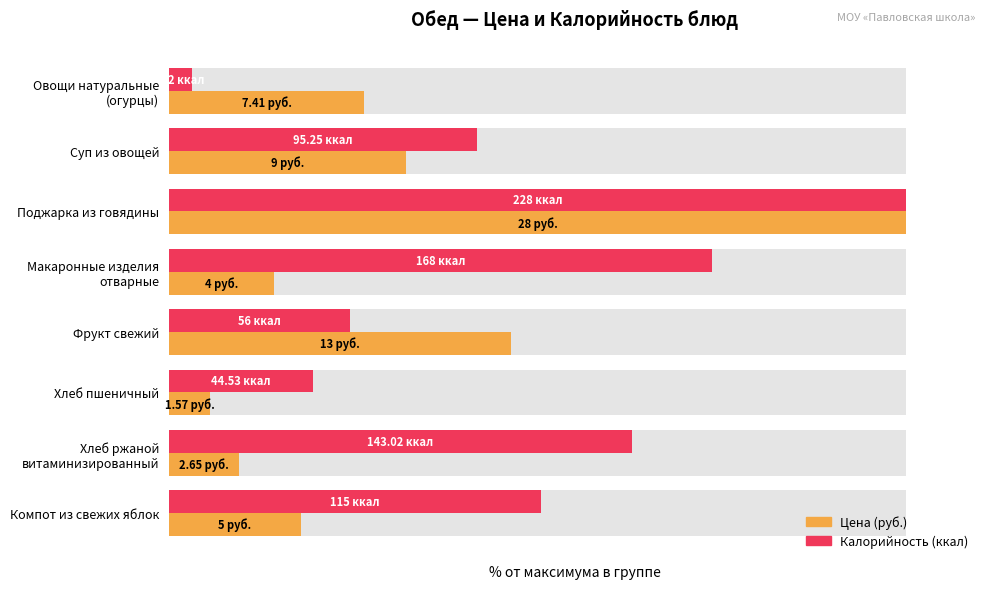

Is the value of Калорийность (ккал) at Хлеб ржаной витаминизированный greater than the value of Цена (руб.) at Фрукт свежий?

Yes